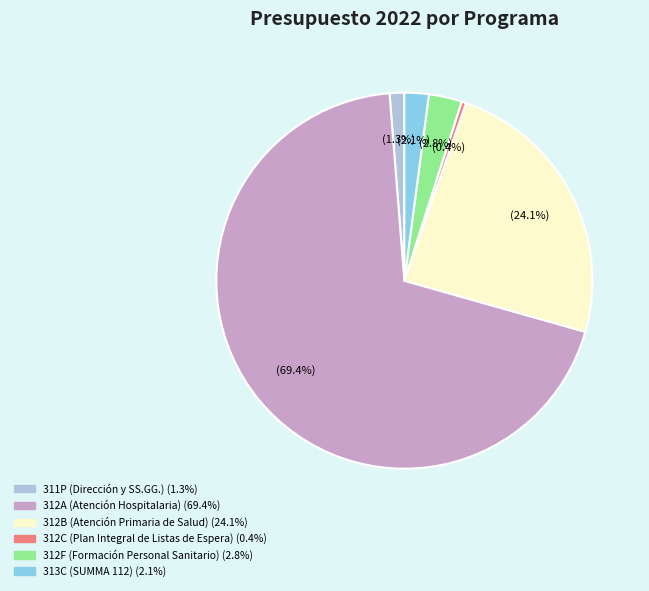

Rank the categories by value from lowest to highest.

312C (Plan Integral de Listas de Espera), 311P (Dirección y SS.GG.), 313C (SUMMA 112), 312F (Formación Personal Sanitario), 312B (Atención Primaria de Salud), 312A (Atención Hospitalaria)